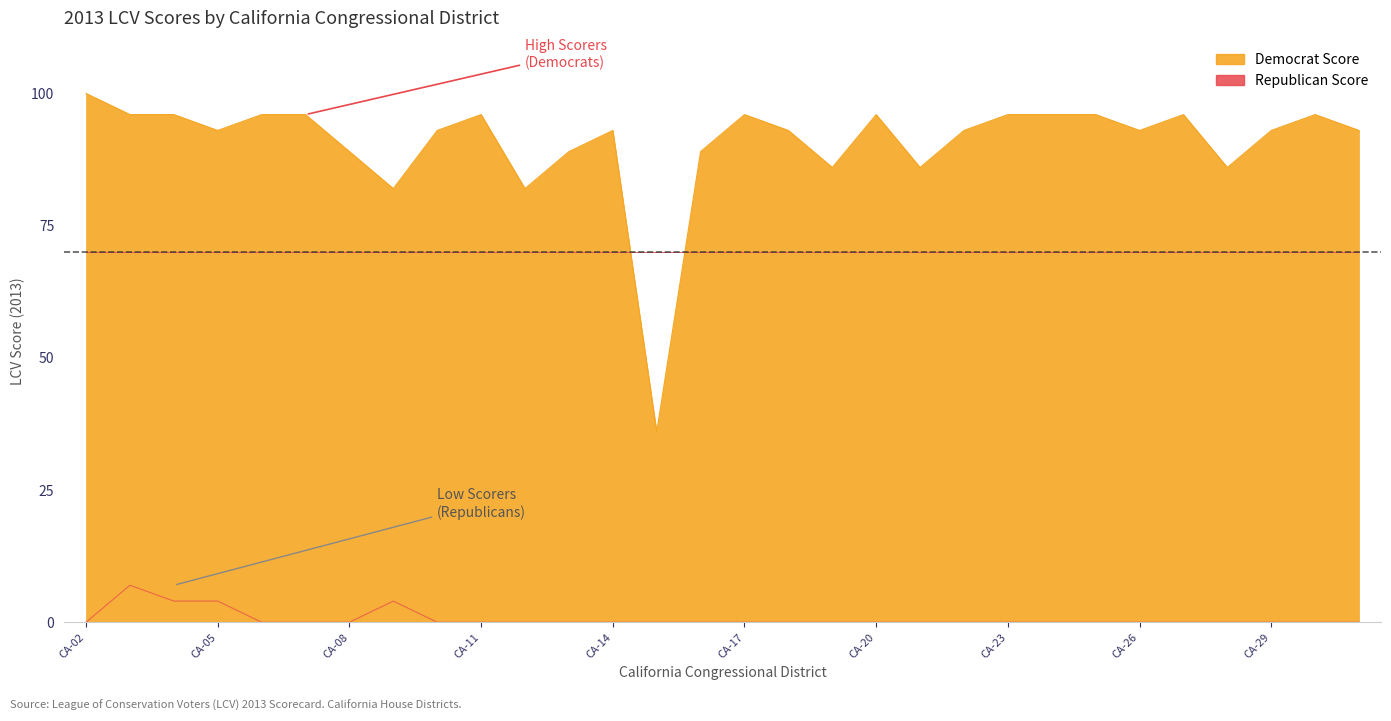

Which category has the highest value across all series?

CA-02